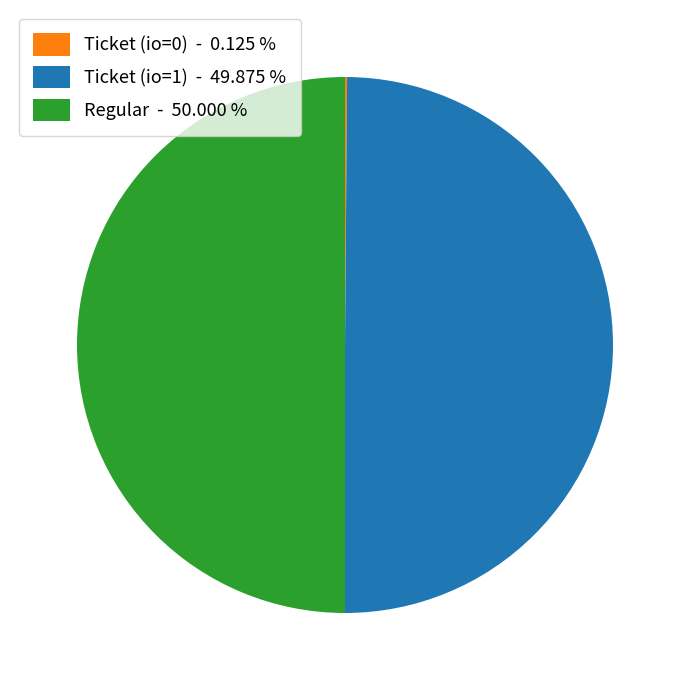

What is the ratio of the value at Regular - 50.000 % to the value at Ticket (io=1) - 49.875 %?

1.0